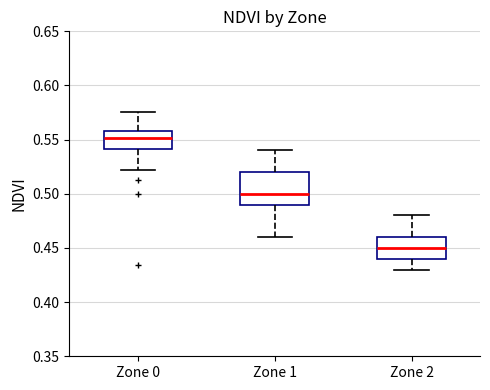

Which box is the tallest, from its lower edge to its upper edge?

Zone 1